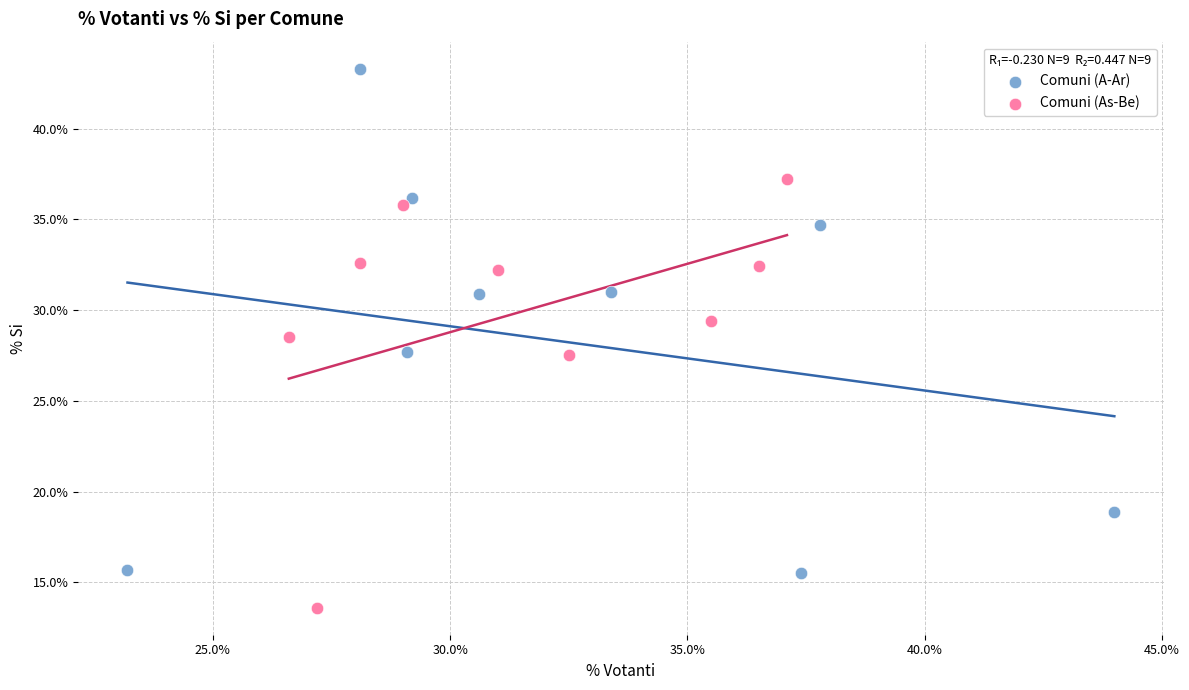

Which series contains the highest Y value?

Comuni (A-Ar)